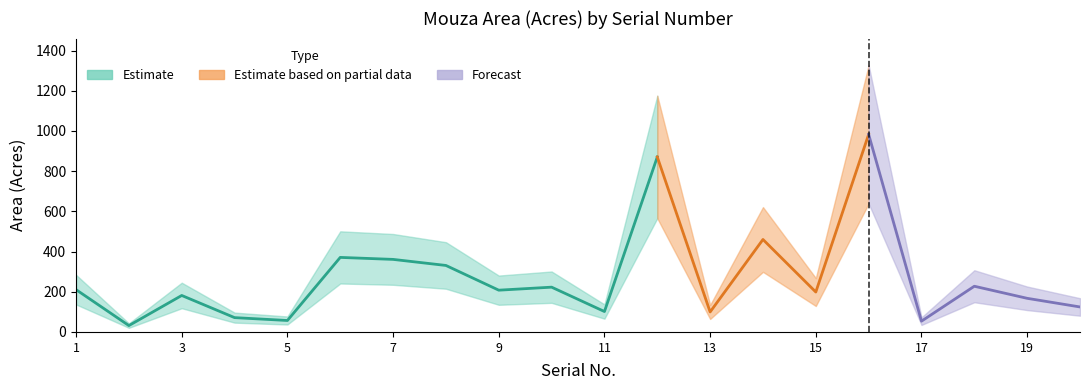

True or false: the data shows 198.6 at 15.

True